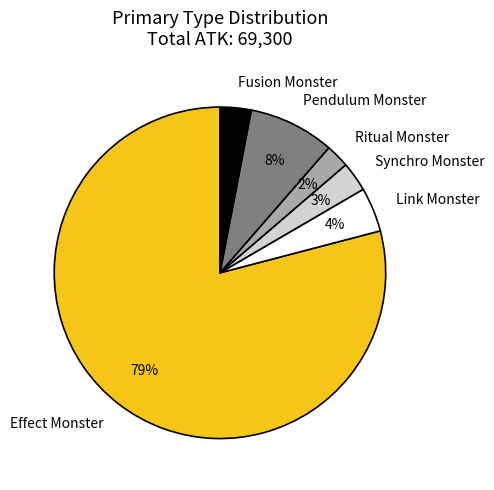

Which category has the biggest portion of the pie?

Effect Monster